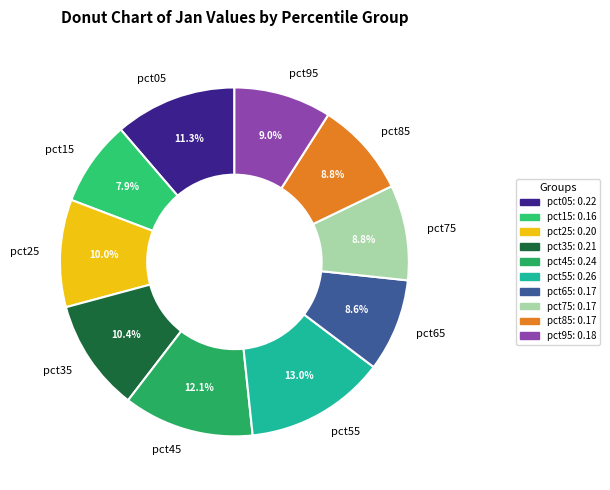

To the nearest percent, what is the combined percentage of pct15 and pct75?

17%